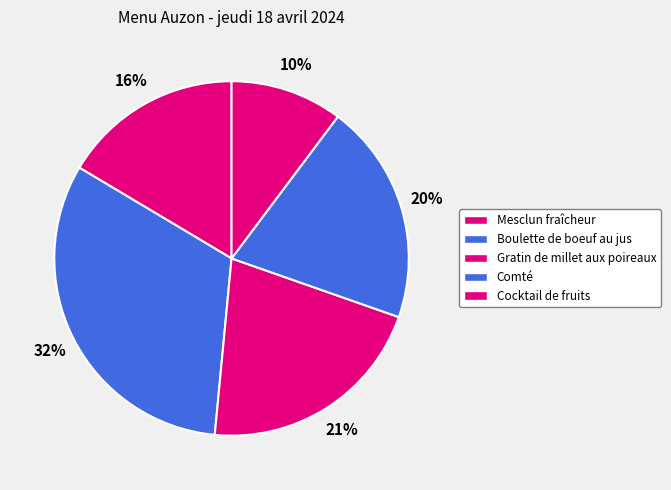

True or false: Gratin de millet aux poireaux accounts for 32% of the total.

False